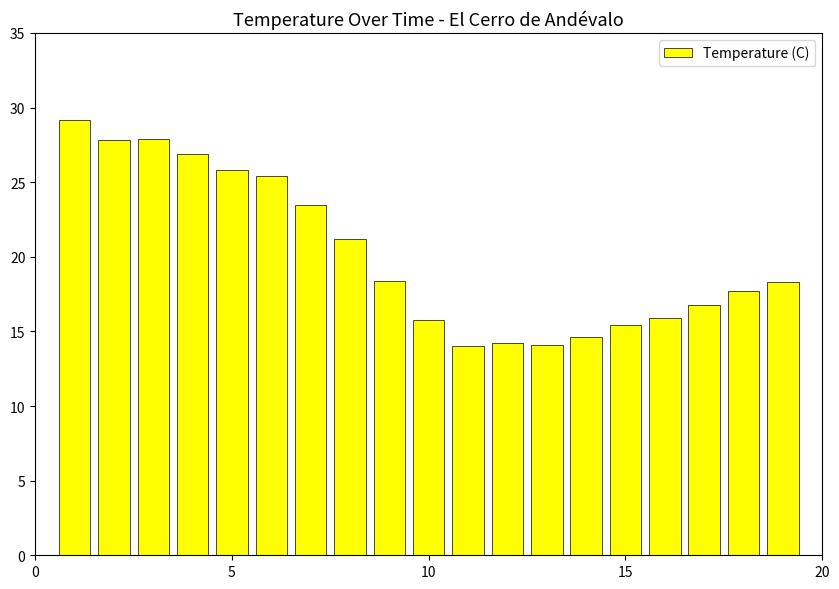

What is the difference between the second highest and second lowest values?

13.8